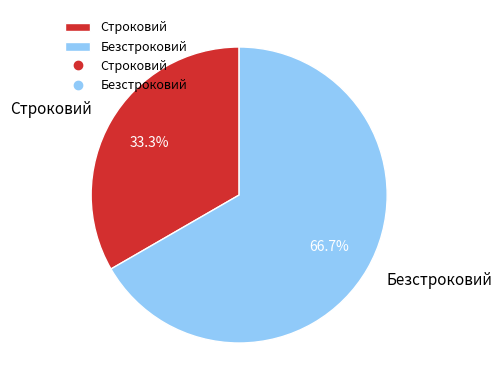

To the nearest percent, what portion does Строковий represent?

33%